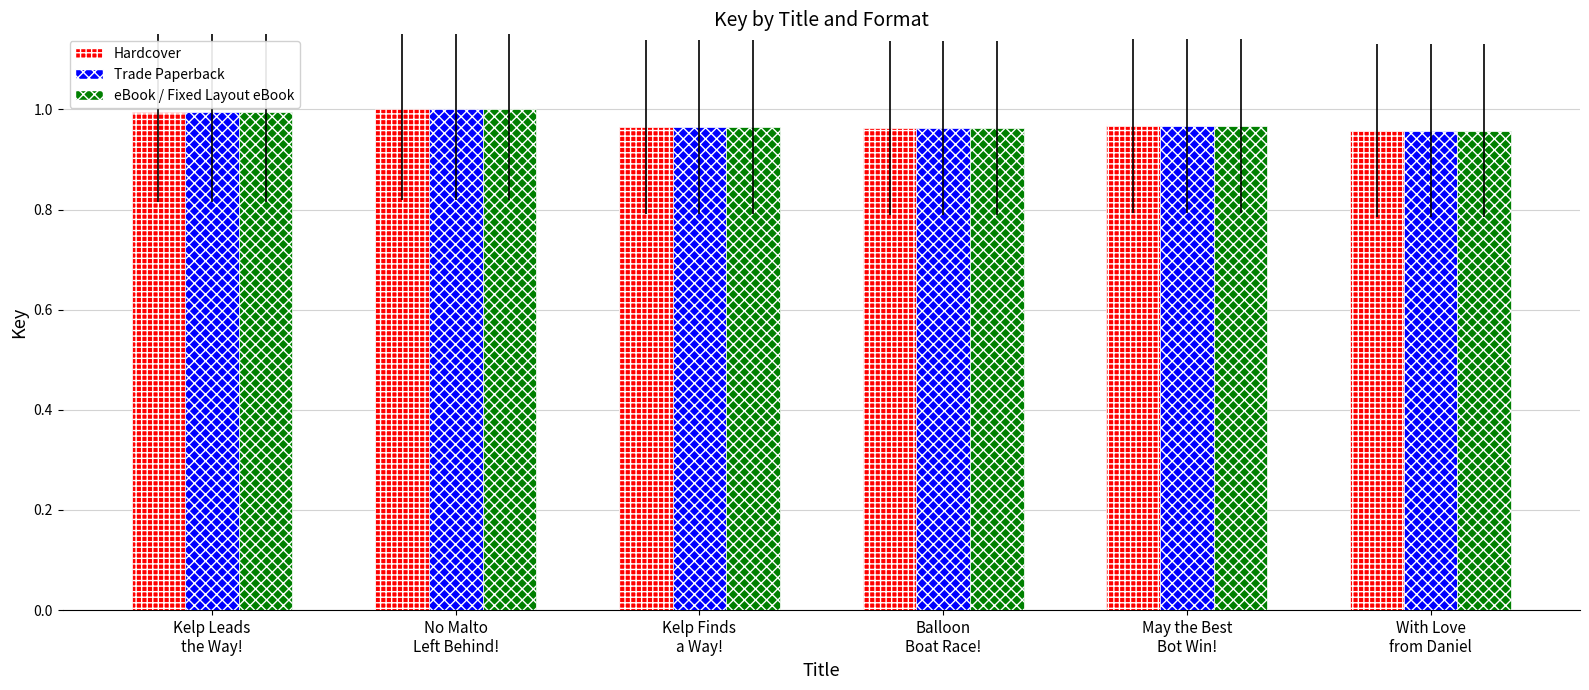

How many bars are there in total?

18